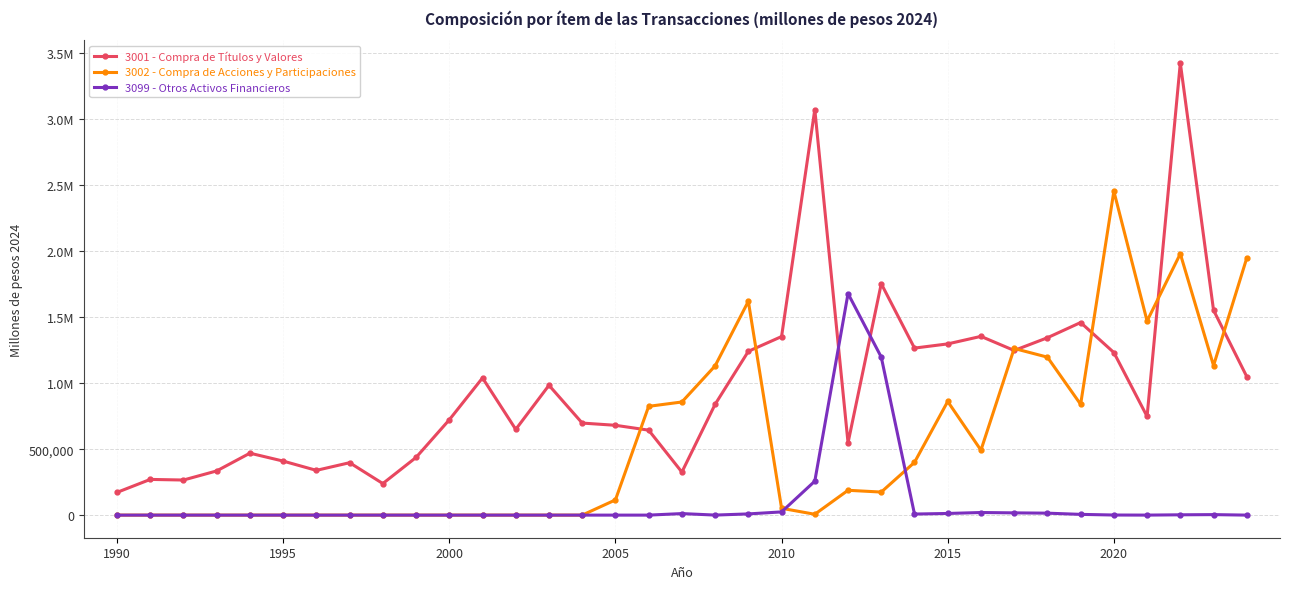

What are all the series names shown in the legend?

3001 - Compra de Títulos y Valores, 3002 - Compra de Acciones y Participaciones, 3099 - Otros Activos Financieros